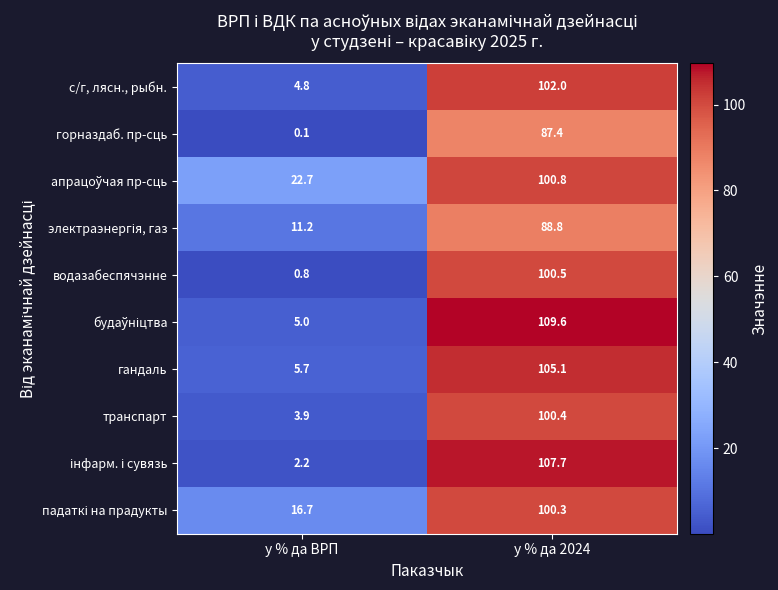

The value of с/г, лясн., рыбн. at у % да ВРП is 4.8. True or false?

True